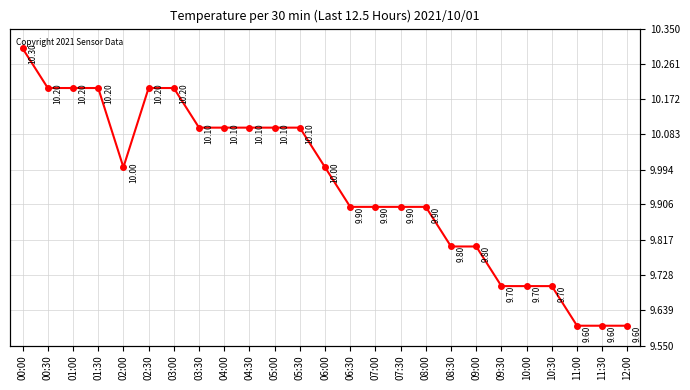

What is the greatest value displayed?

10.3